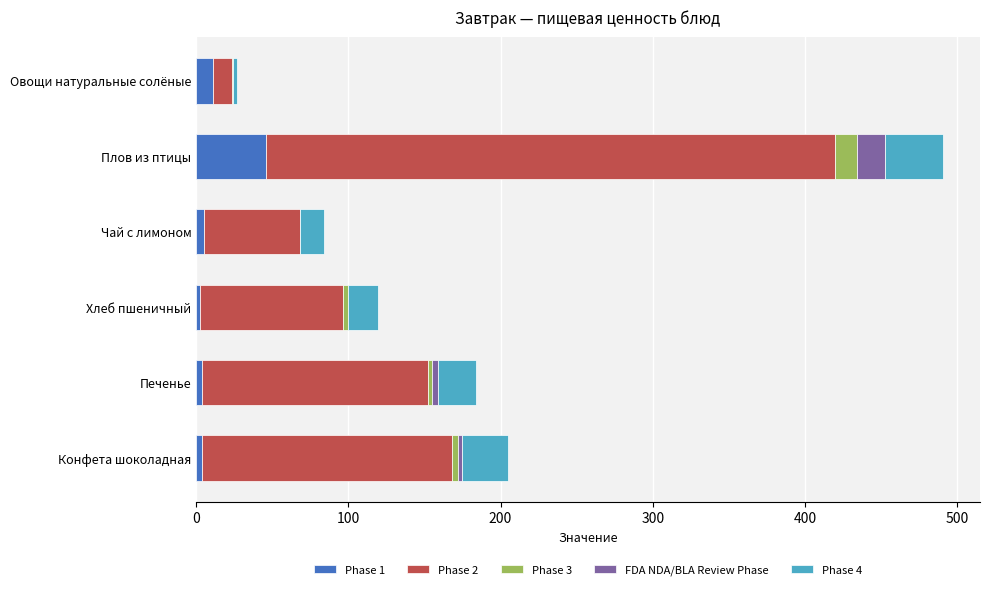

What is the total value across all series at Плов из птицы?

490.6